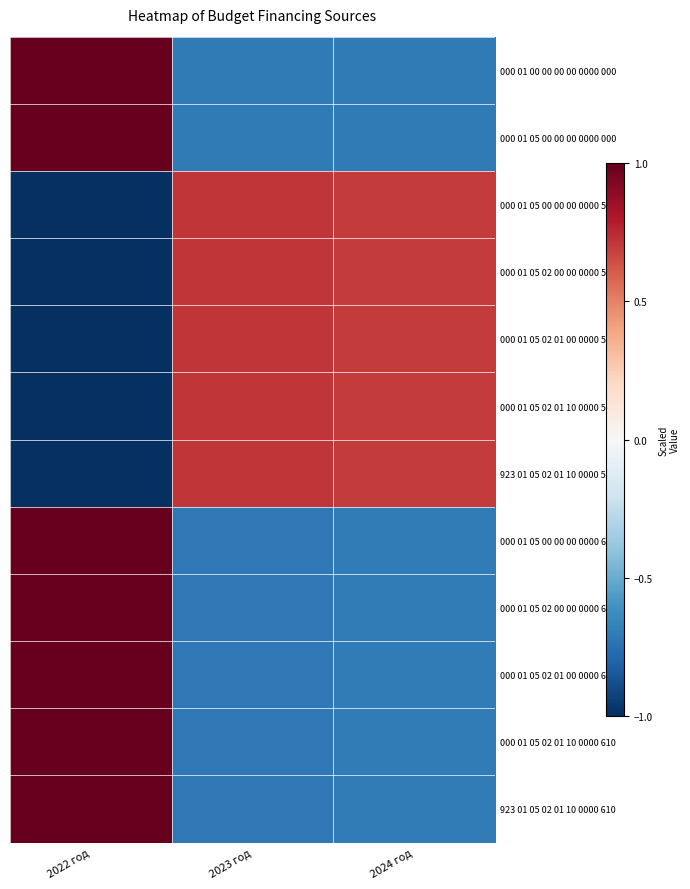

Reading left to right, extract all data points from this chart.

000 01 00 00 00 00 0000 000: 2022 год=1.4	2023 год=-0.7	2024 год=-0.7
000 01 05 00 00 00 0000 000: 2022 год=1.4	2023 год=-0.7	2024 год=-0.7
000 01 05 00 00 00 0000 500: 2022 год=-1.4	2023 год=0.7	2024 год=0.7
000 01 05 02 00 00 0000 500: 2022 год=-1.4	2023 год=0.7	2024 год=0.7
000 01 05 02 01 00 0000 510: 2022 год=-1.4	2023 год=0.7	2024 год=0.7
000 01 05 02 01 10 0000 510: 2022 год=-1.4	2023 год=0.7	2024 год=0.7
923 01 05 02 01 10 0000 510: 2022 год=-1.4	2023 год=0.7	2024 год=0.7
000 01 05 00 00 00 0000 600: 2022 год=1.4	2023 год=-0.7	2024 год=-0.7
000 01 05 02 00 00 0000 600: 2022 год=1.4	2023 год=-0.7	2024 год=-0.7
000 01 05 02 01 00 0000 610: 2022 год=1.4	2023 год=-0.7	2024 год=-0.7
000 01 05 02 01 10 0000 610: 2022 год=1.4	2023 год=-0.7	2024 год=-0.7
923 01 05 02 01 10 0000 610: 2022 год=1.4	2023 год=-0.7	2024 год=-0.7